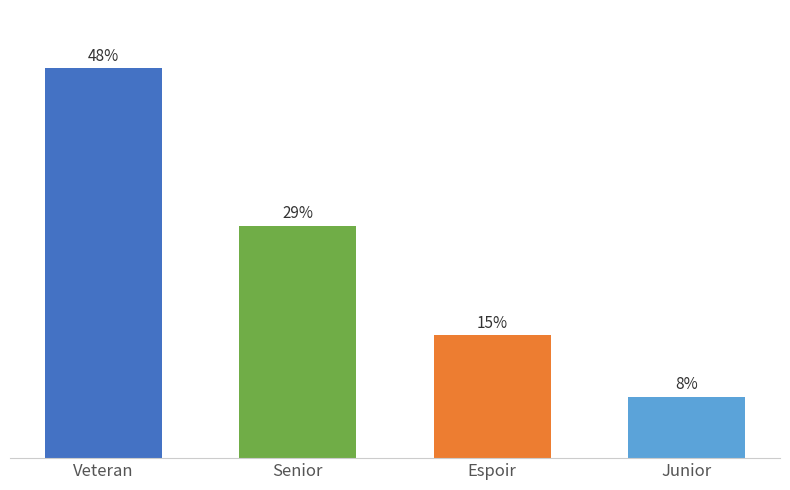

Does the chart contain any negative values?

No